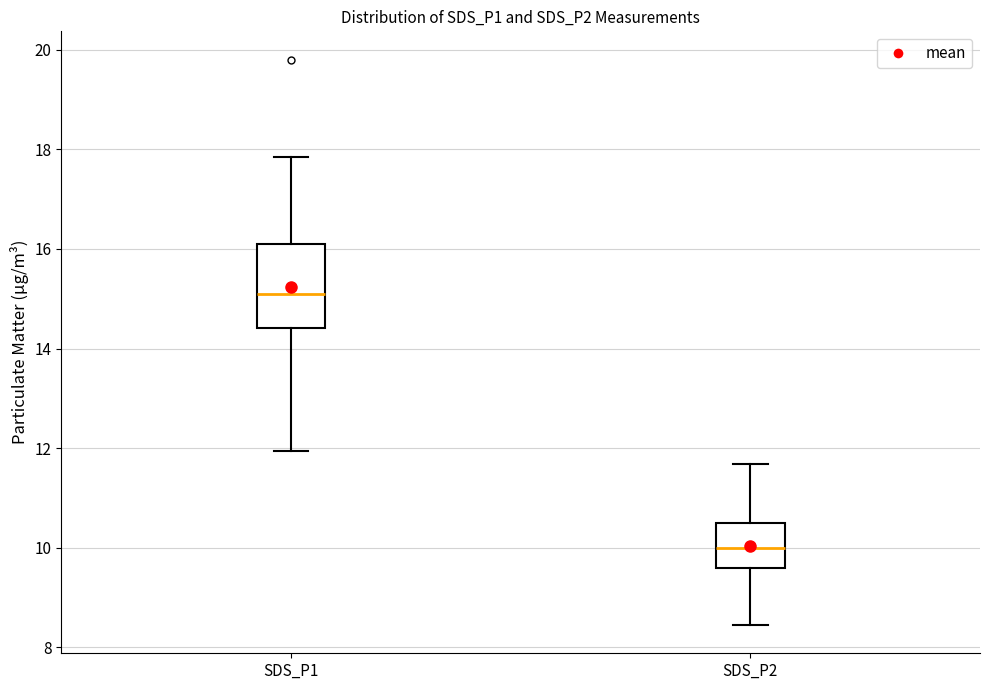

Reading left to right, read every box against the y-axis: the position of its median line, the range the box covers, and the ends of its whiskers. The values are not printed on the chart, so give them approximately, as read against the axis.

SDS_P1: median 15.2, box 14.4 to 16.2, whiskers 12.0 to 17.8
SDS_P2: median 10.0, box 9.6 to 10.6, whiskers 8.4 to 11.6